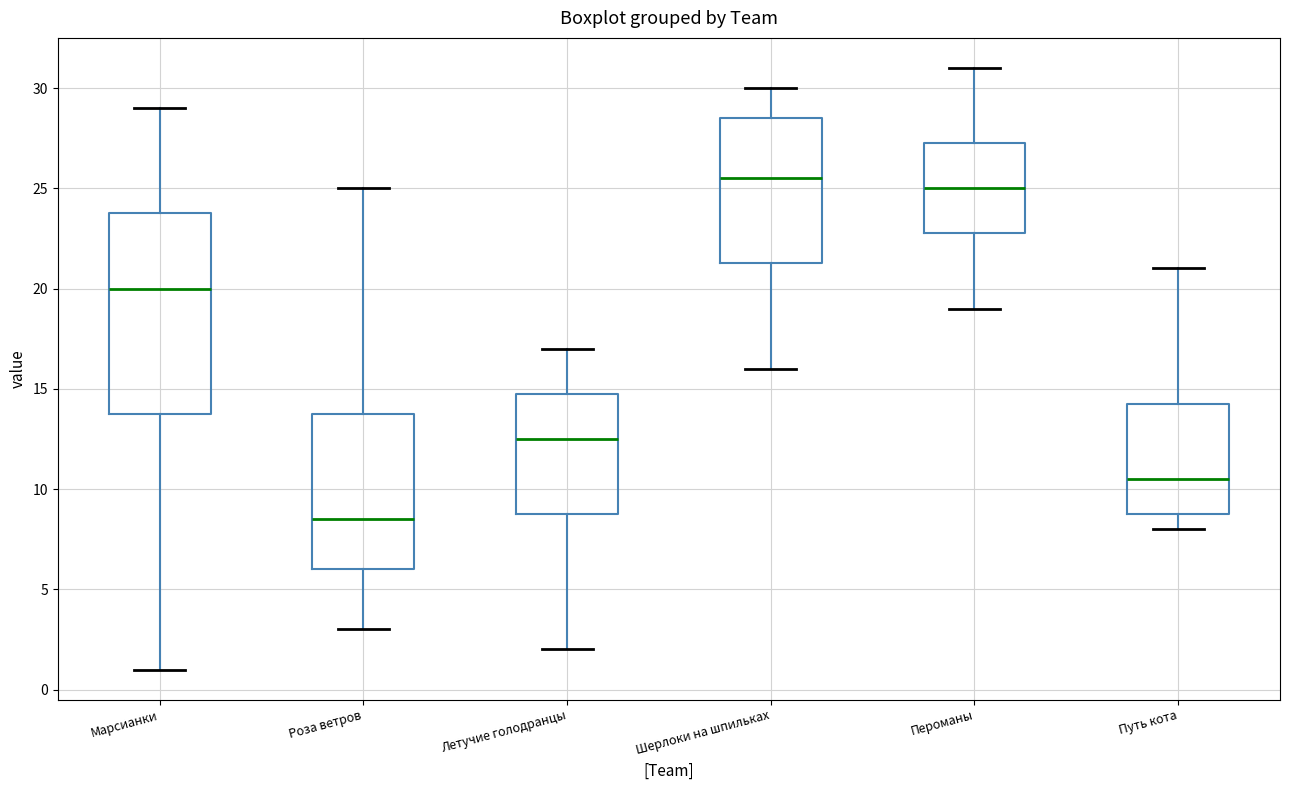

Which box's median line is the highest?

Шерлоки на шпильках